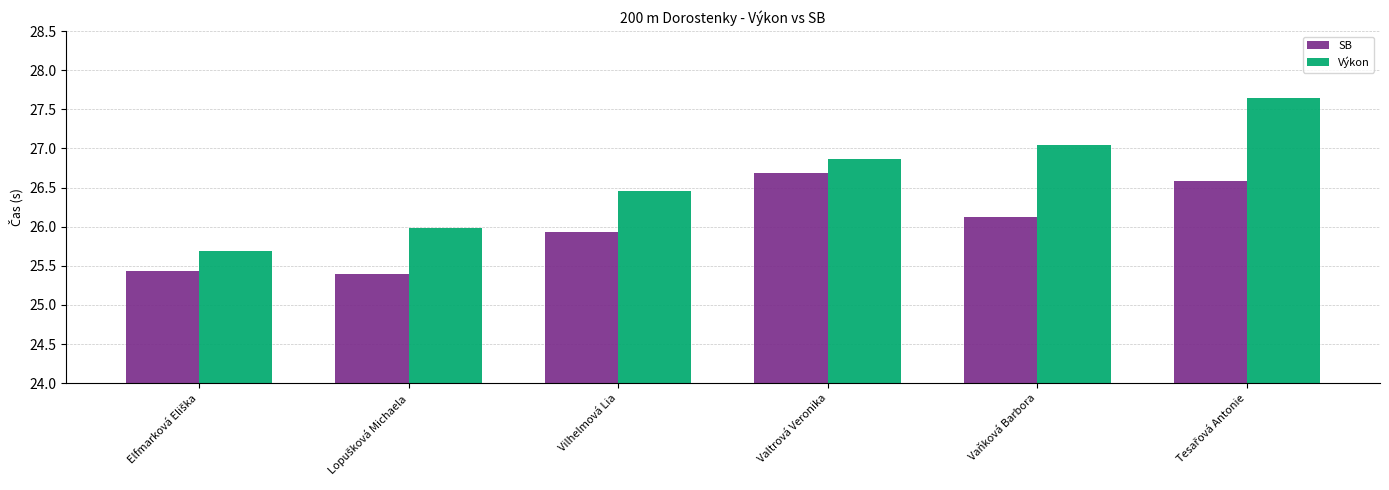

How many data points in SB are less than 26?

3